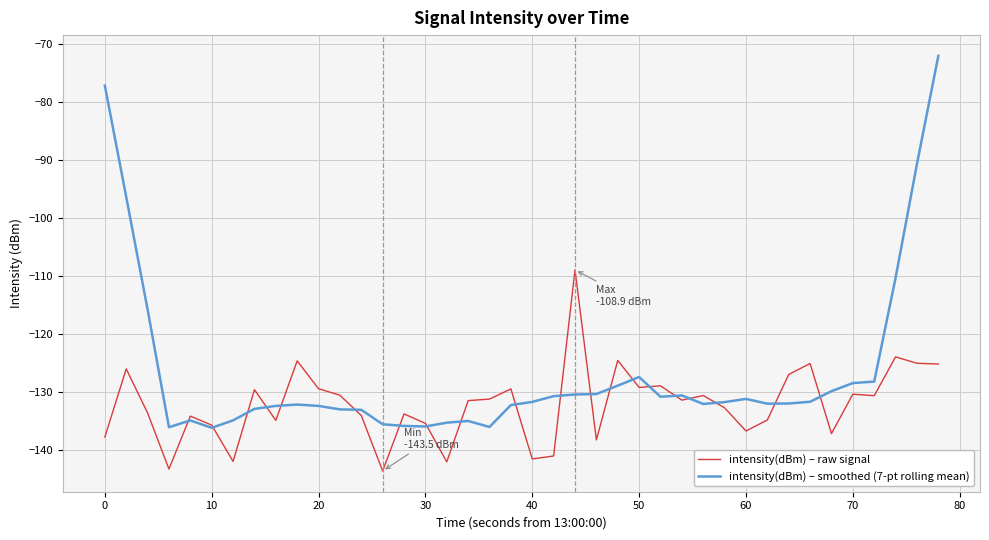

List the series in order of their peak value, lowest first.

intensity(dBm) – raw signal, intensity(dBm) – smoothed (7-pt rolling mean)